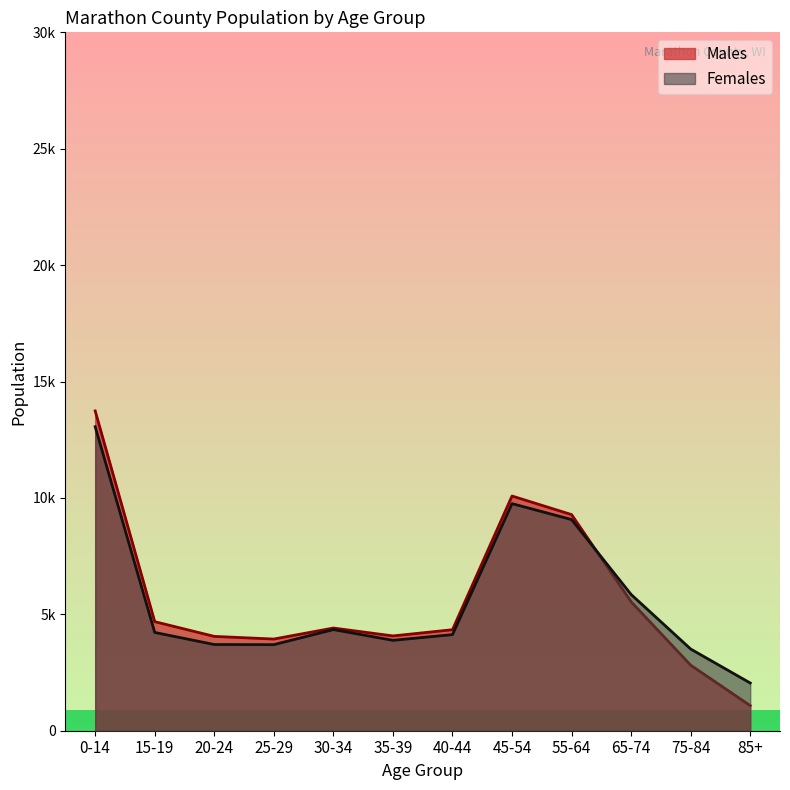

Reading right to left, what are all the values shown in this chart?

Males: 1079	2815	5539	9284	10082	4339	4072	4411	3938	4052	4685	13738
Females: 2050	3509	5852	9070	9755	4129	3883	4345	3697	3703	4222	13059